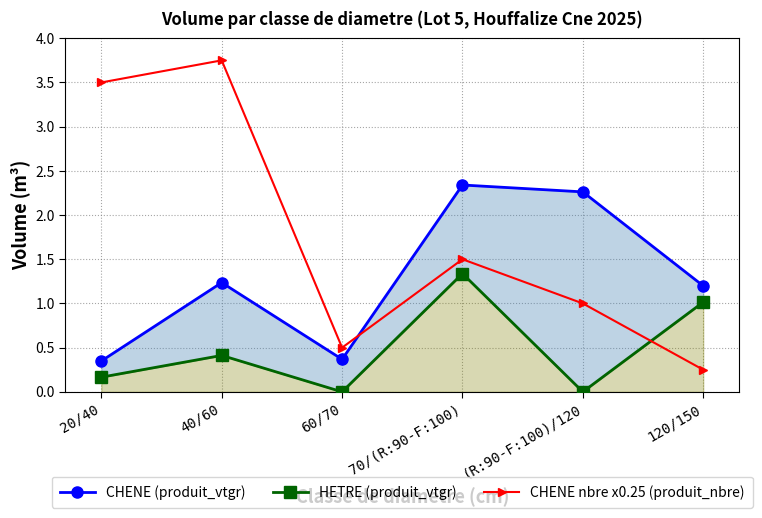

What value does the CHENE nbre x0.25 (produit_nbre) series have at 40/60?

3.8